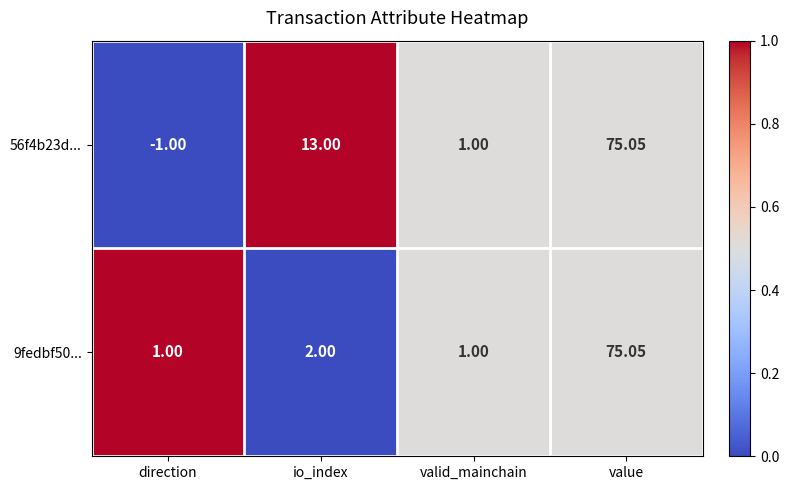

At which category does the chart reach its minimum across all series?

direction